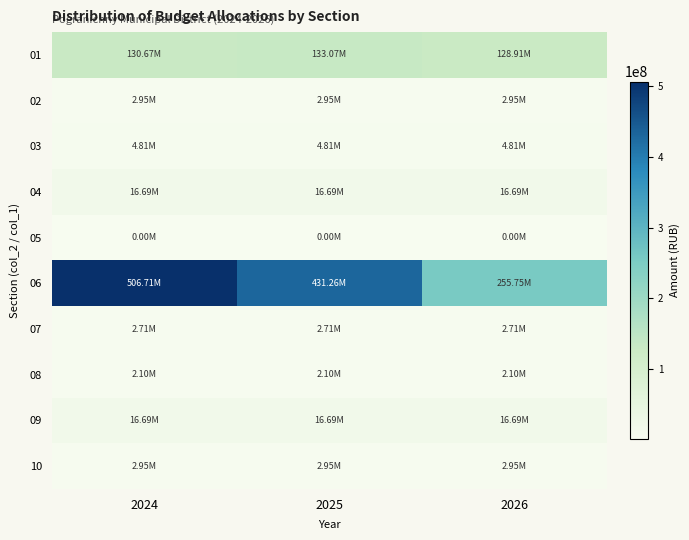

Which series has the largest range (max minus min)?

06